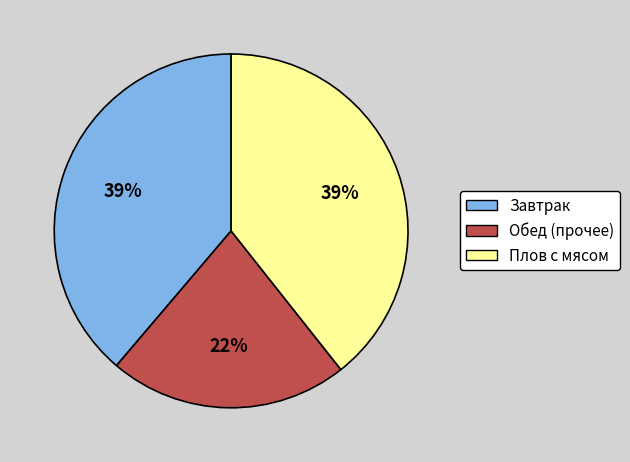

Do Обед (прочее) and Завтрак together represent more than half of the pie?

Yes